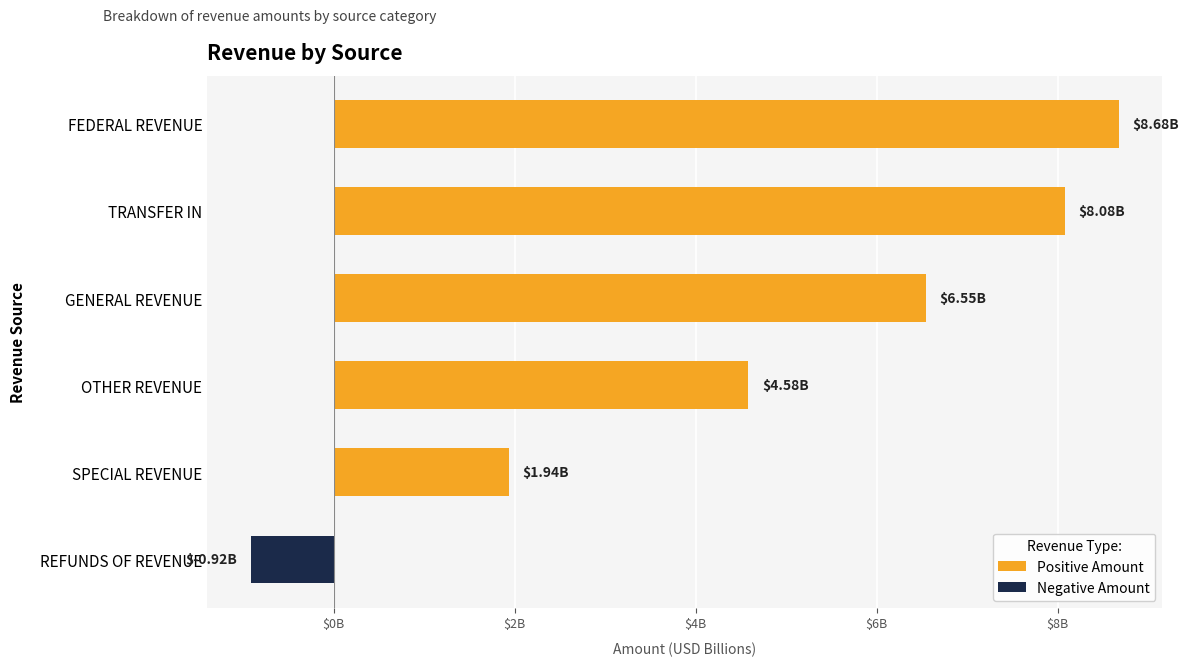

List the labels in order of value, smallest first.

REFUNDS OF REVENUE, SPECIAL REVENUE, OTHER REVENUE, GENERAL REVENUE, TRANSFER IN, FEDERAL REVENUE